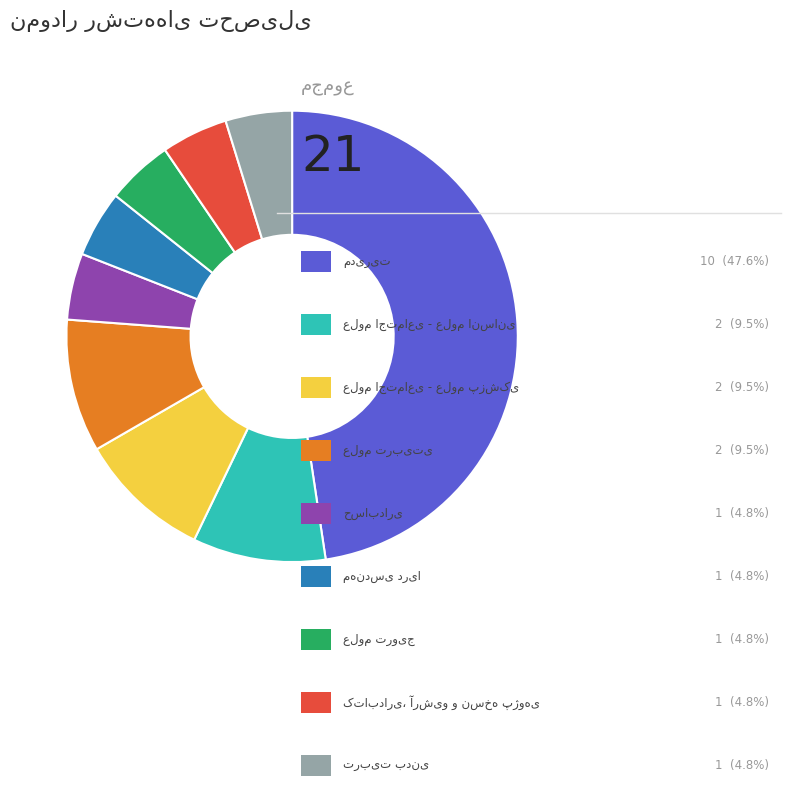

How many slices are in this pie chart?

9